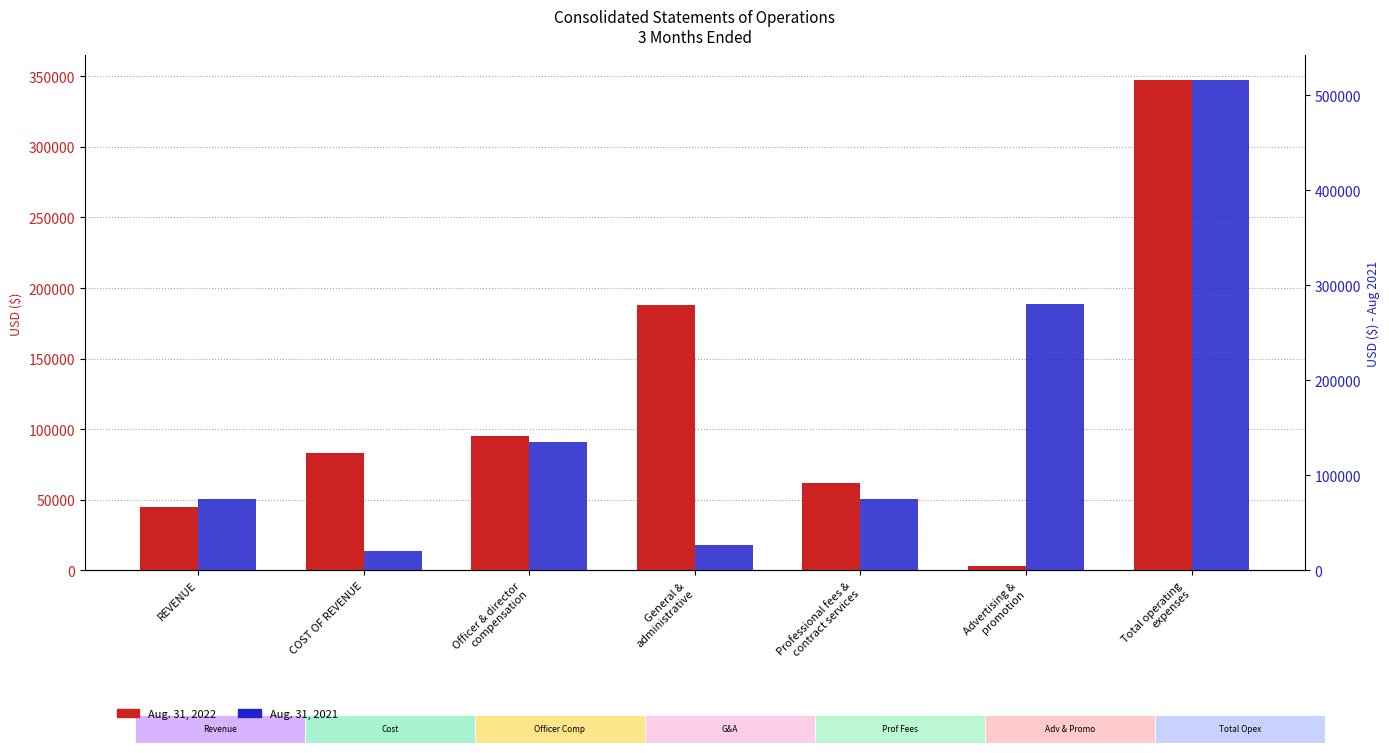

Reading right to left, what are all the values shown in this chart?

Aug. 31, 2022: Total operating
expenses=347404	Advertising &
promotion=3117	Professional fees &
contract services=61517	General &
administrative=187770	Officer & director
compensation=95000	COST OF REVENUE=83071	REVENUE=44718
Aug. 31, 2021: Total operating
expenses=516104	Advertising &
promotion=279857	Professional fees &
contract services=74893	General &
administrative=26354	Officer & director
compensation=135000	COST OF REVENUE=20129	REVENUE=74685